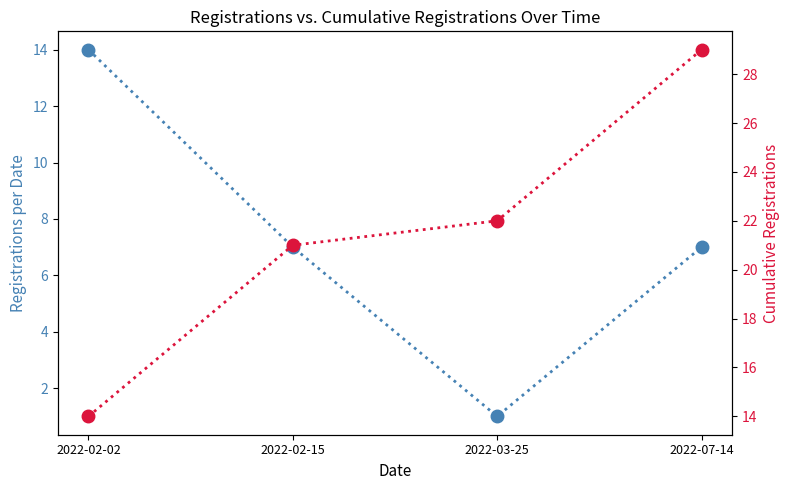

What value does the Registrations per Date series have at 2022-07-14?

7